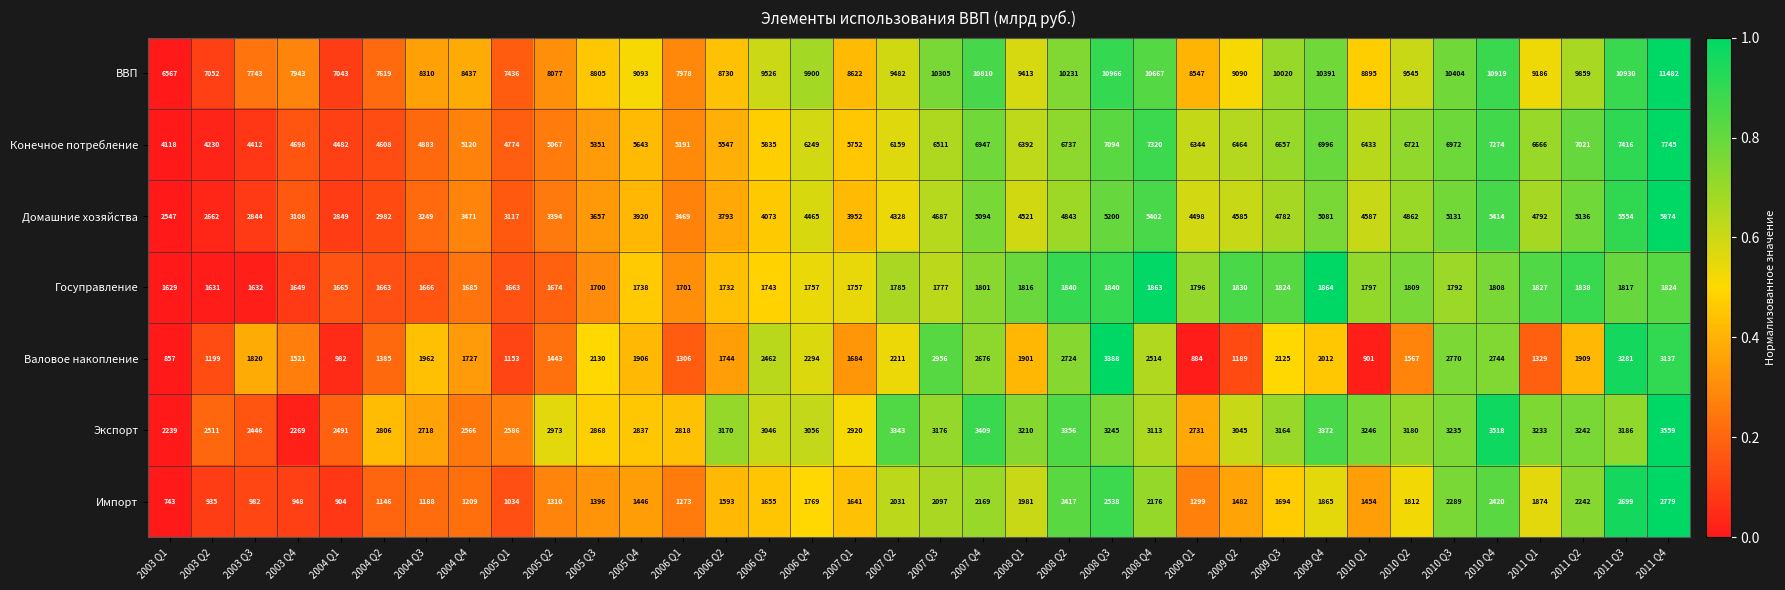

How many distinct data groups are displayed?

7